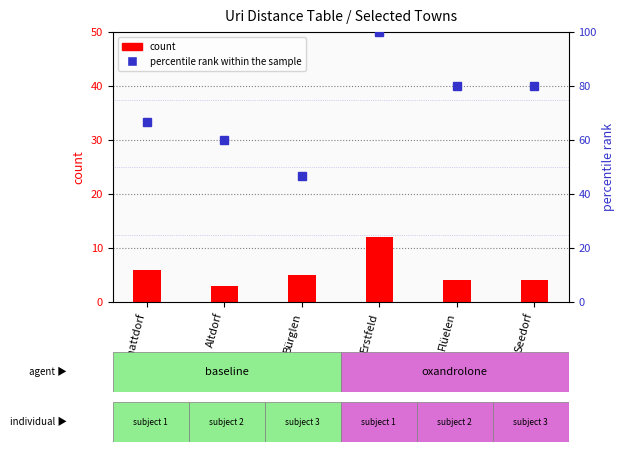

What is the total value across all series at Schattdorf?

72.7